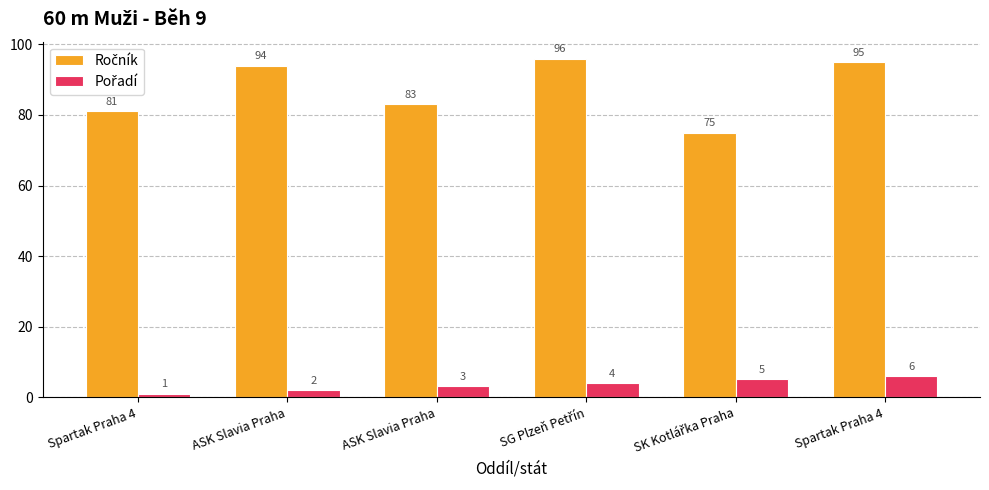

Are the bars grouped side by side (vs. stacked)?

Yes